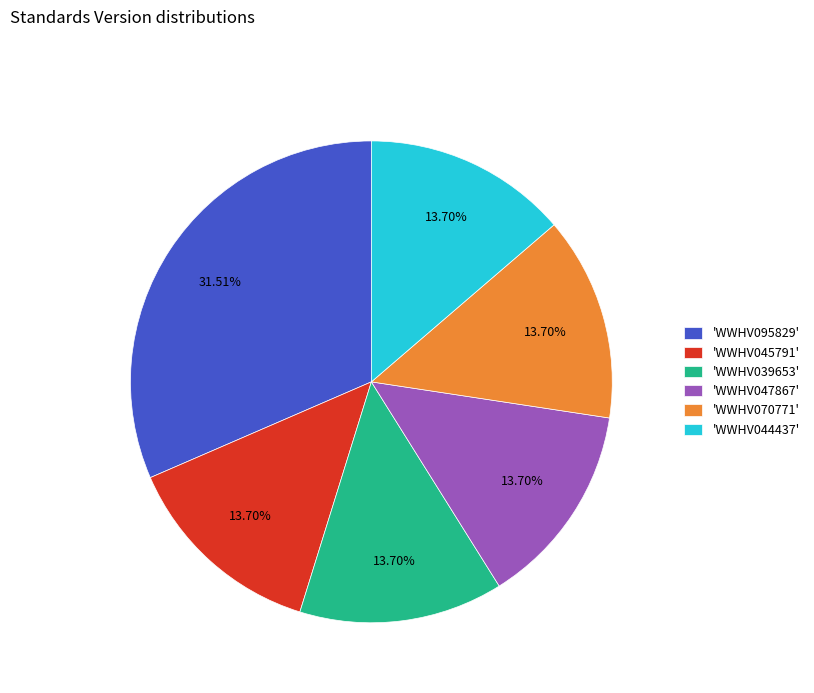

Is the sum of 'WWHV047867' and 'WWHV070771' greater than half?

No